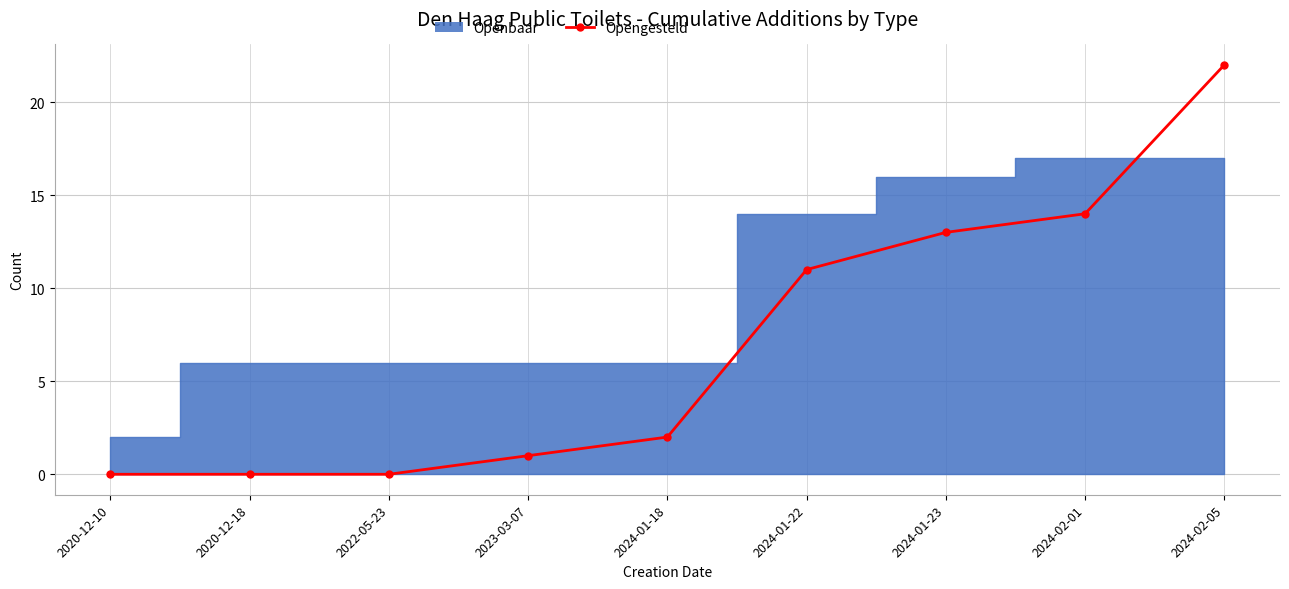

Rank the categories by value from lowest to highest.

2020-12-10, 2020-12-18, 2022-05-23, 2023-03-07, 2024-01-18, 2024-01-22, 2024-01-23, 2024-02-01, 2024-02-05